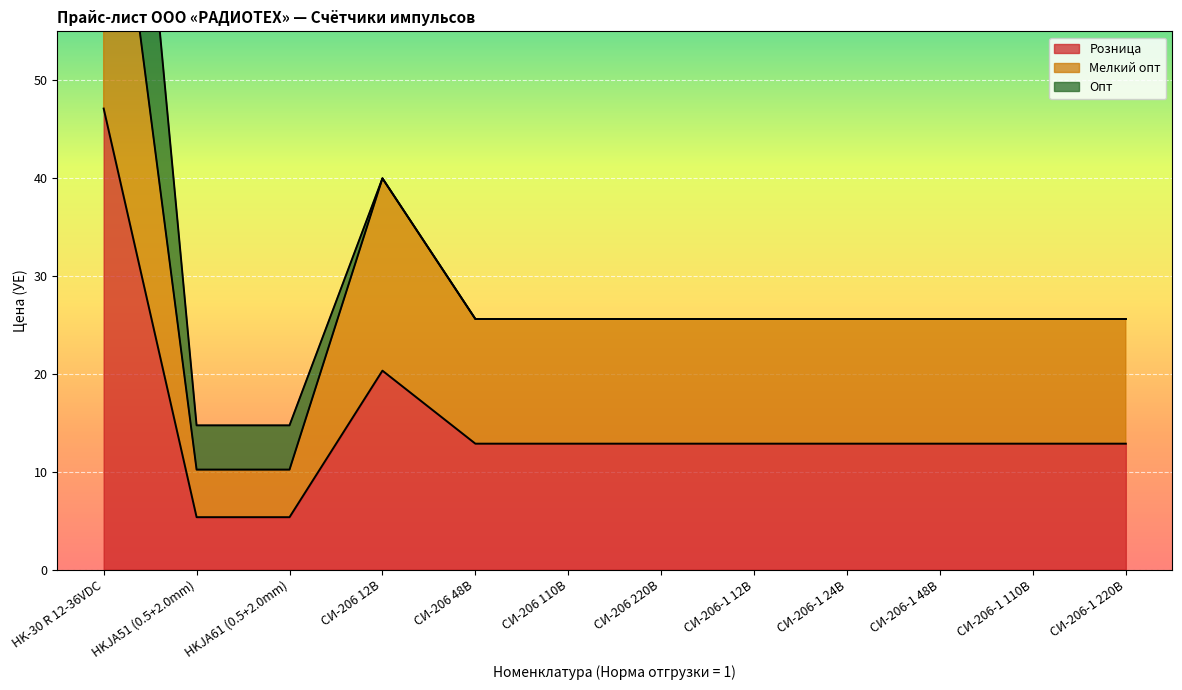

Count the number of categories in the chart.

12